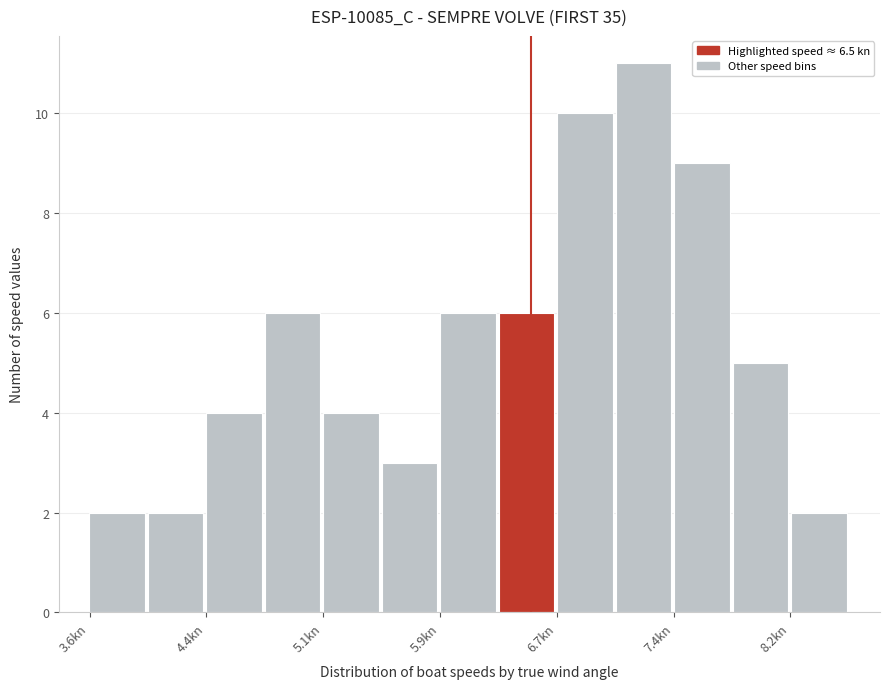

Read against the x-axis, roughly where is the centre of the tallest bar?

7.2